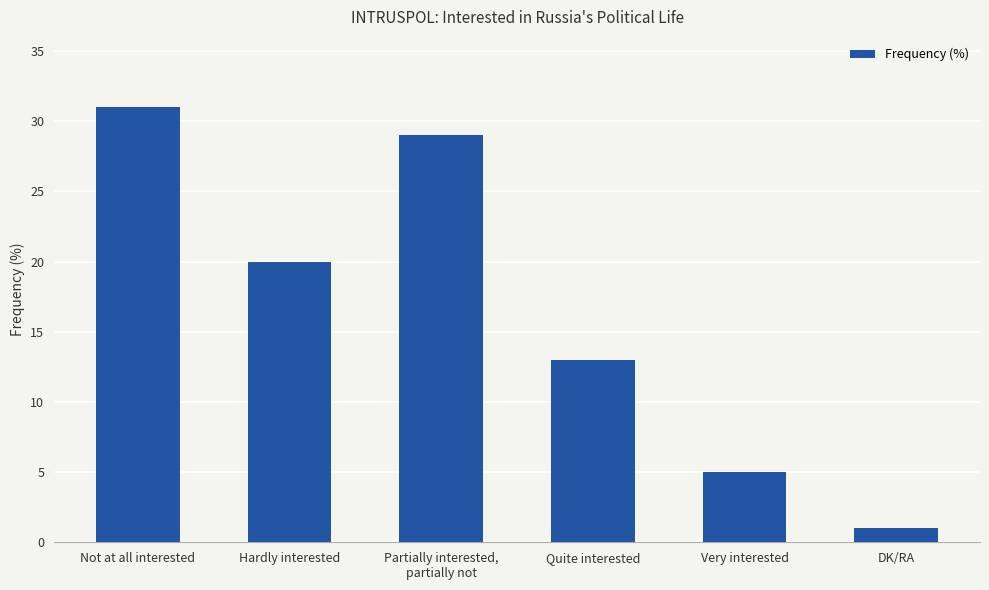

What position from the left is Quite interested?

4